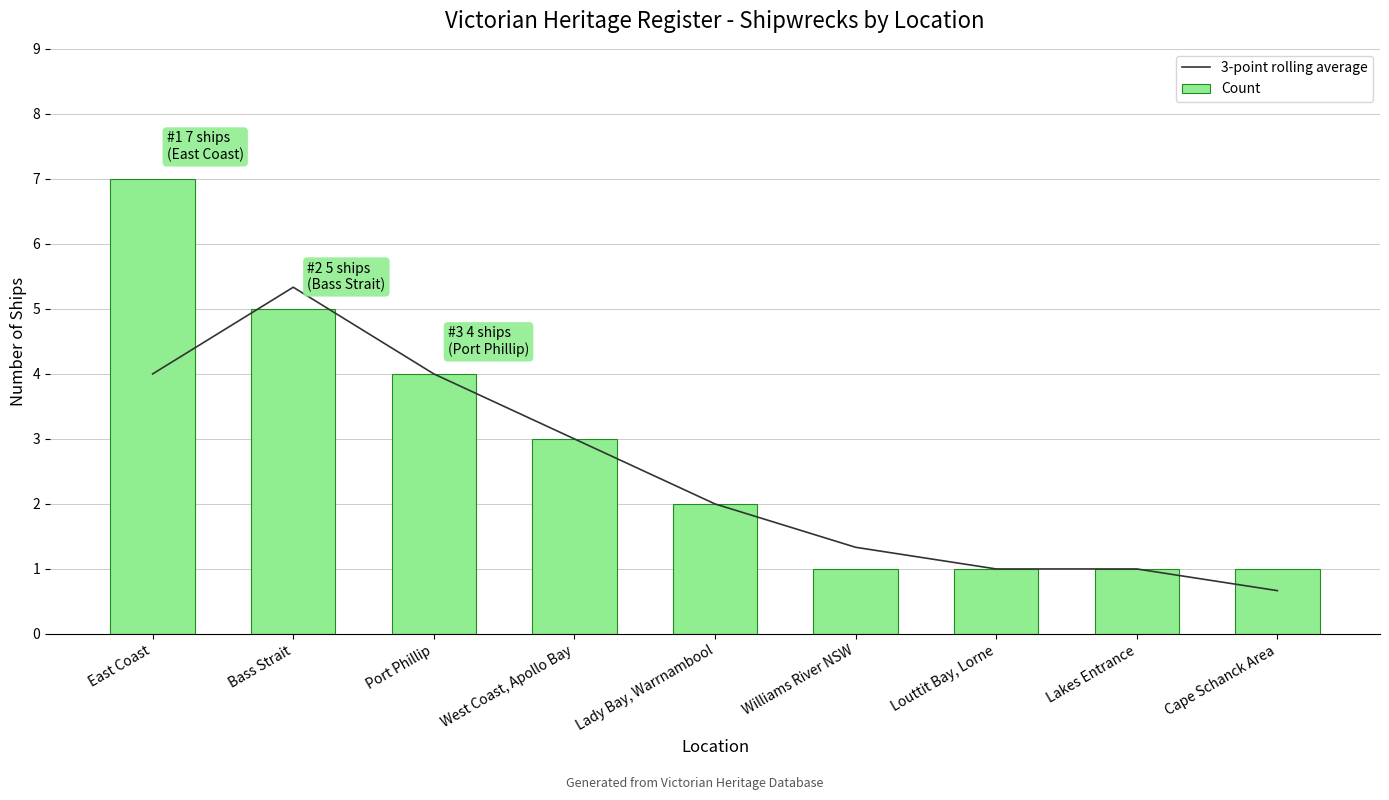

The Count series shows 4.0 at Port Phillip. True or false?

True